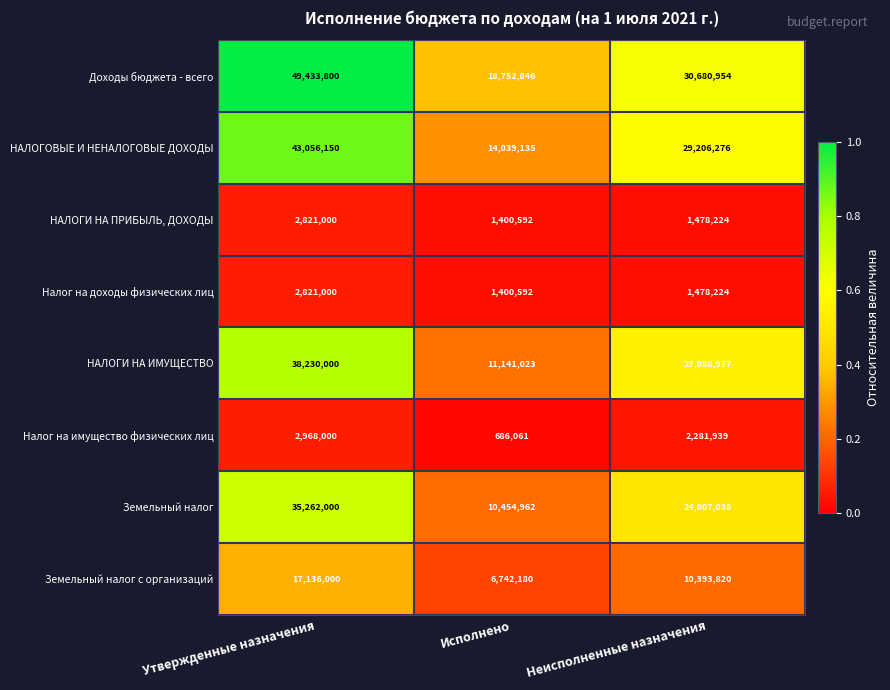

Reading left to right, transcribe all the data shown in this chart.

Доходы бюджета - всего: Утвержденные назначения=49433800	Исполнено=18752846	Неисполненные назначения=30680954
НАЛОГОВЫЕ И НЕНАЛОГОВЫЕ ДОХОДЫ: Утвержденные назначения=43056150	Исполнено=14039135	Неисполненные назначения=29206276
НАЛОГИ НА ПРИБЫЛЬ, ДОХОДЫ: Утвержденные назначения=2821000	Исполнено=1400592	Неисполненные назначения=1478224
Налог на доходы физических лиц: Утвержденные назначения=2821000	Исполнено=1400592	Неисполненные назначения=1478224
НАЛОГИ НА ИМУЩЕСТВО: Утвержденные назначения=38230000	Исполнено=11141023	Неисполненные назначения=27088977
Налог на имущество физических лиц: Утвержденные назначения=2968000	Исполнено=686061	Неисполненные назначения=2281939
Земельный налог: Утвержденные назначения=35262000	Исполнено=10454962	Неисполненные назначения=24807038
Земельный налог с организаций: Утвержденные назначения=17136000	Исполнено=6742180	Неисполненные назначения=10393820